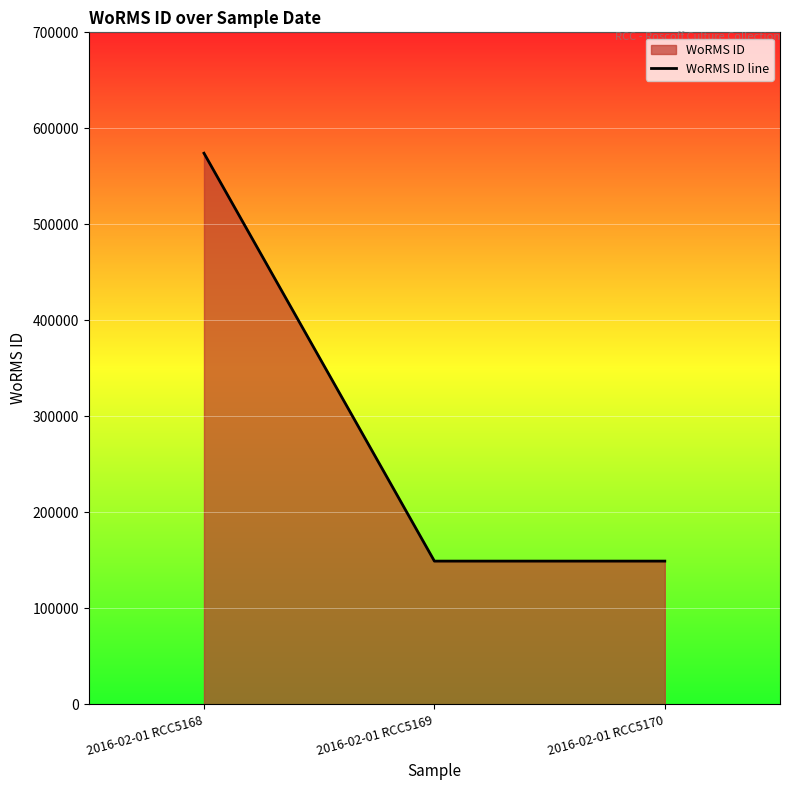

List the labels in order of value, largest first.

2016-02-01 RCC5168, 2016-02-01 RCC5169, 2016-02-01 RCC5170